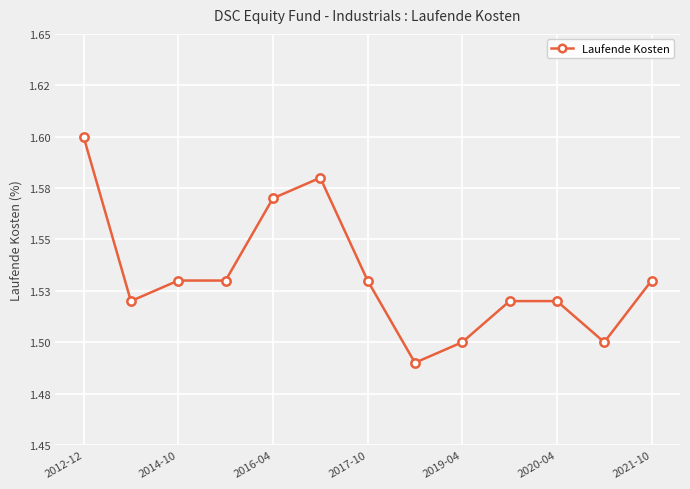

Reading left to right, extract all data points from this chart.

1.6	1.5	1.5	1.5	1.6	1.6	1.5	1.5	1.5	1.5	1.5	1.5	1.5